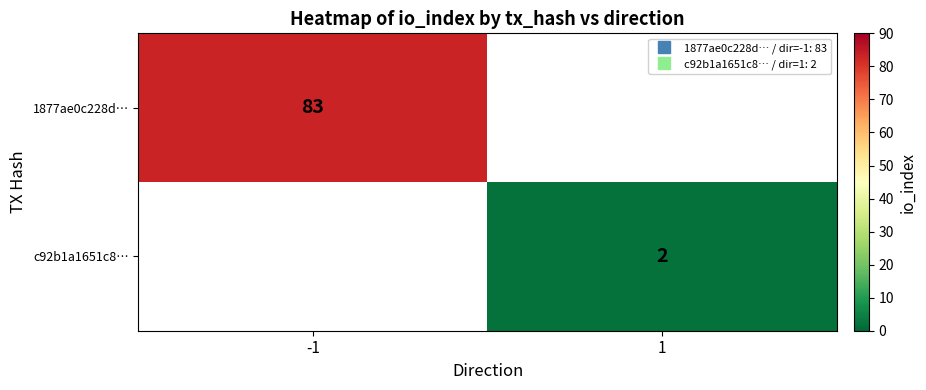

What is the minimum value for 1877ae0c228d…?

83.0